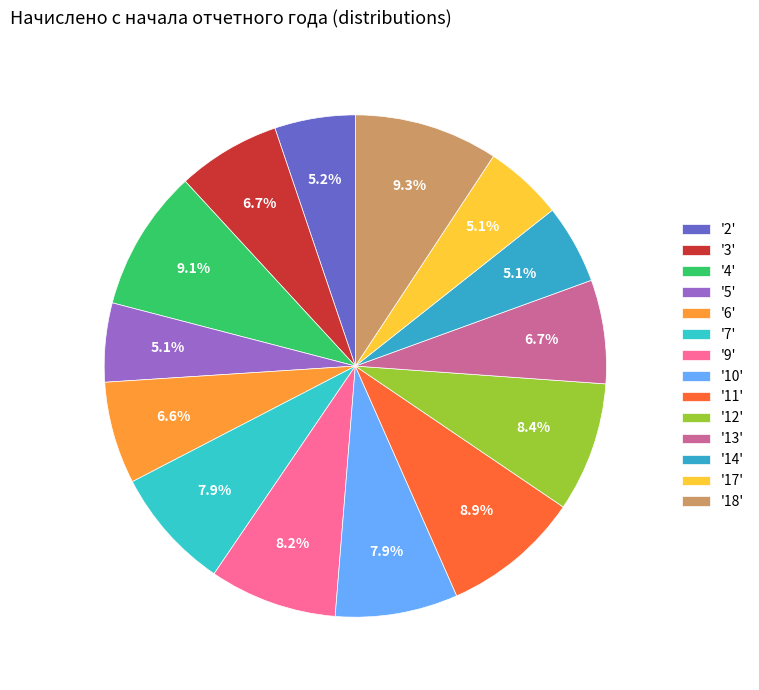

How many slices are in this pie chart?

14